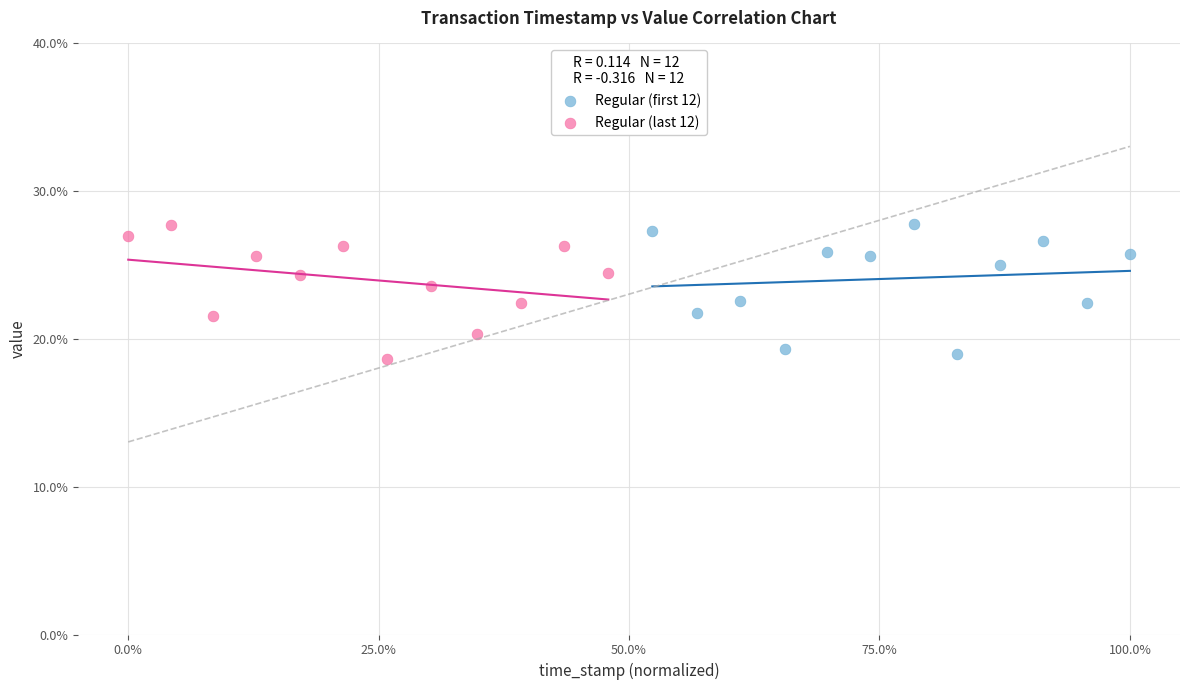

What are all the series names shown in the legend?

Regular (first 12), Regular (last 12)